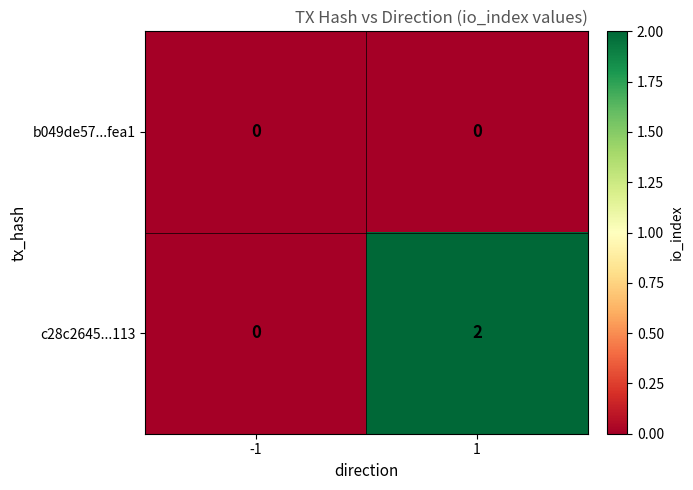

Which series has the largest total across all categories?

c28c2645...113